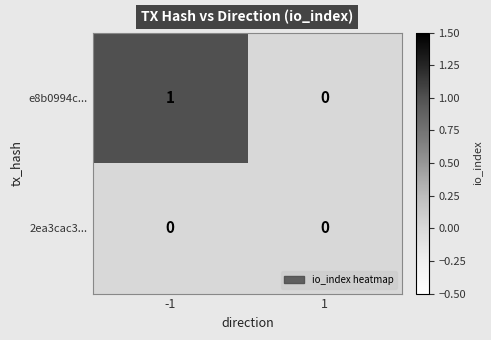

The 2ea3cac3... series shows 0 at -1. True or false?

True